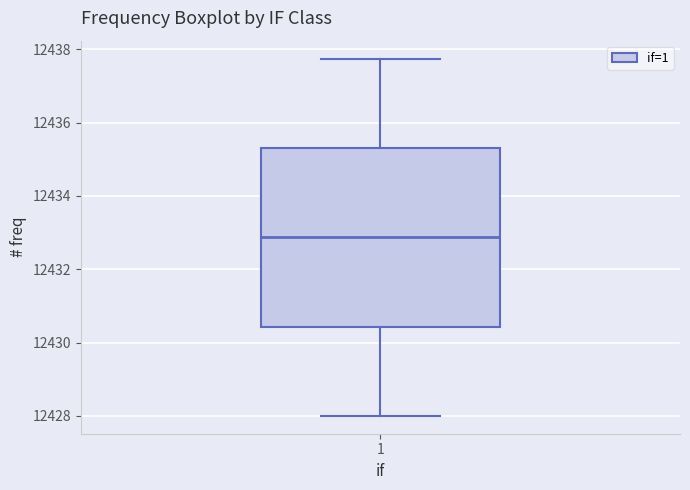

Read this box plot against the y-axis: the position of the median line, the range covered by the box, and the ends of both whiskers. The values are not printed on the chart, so give them approximately, as read against the axis.

median 12432.8, box 12430.4 to 12435.4, whiskers 12428.0 to 12437.8